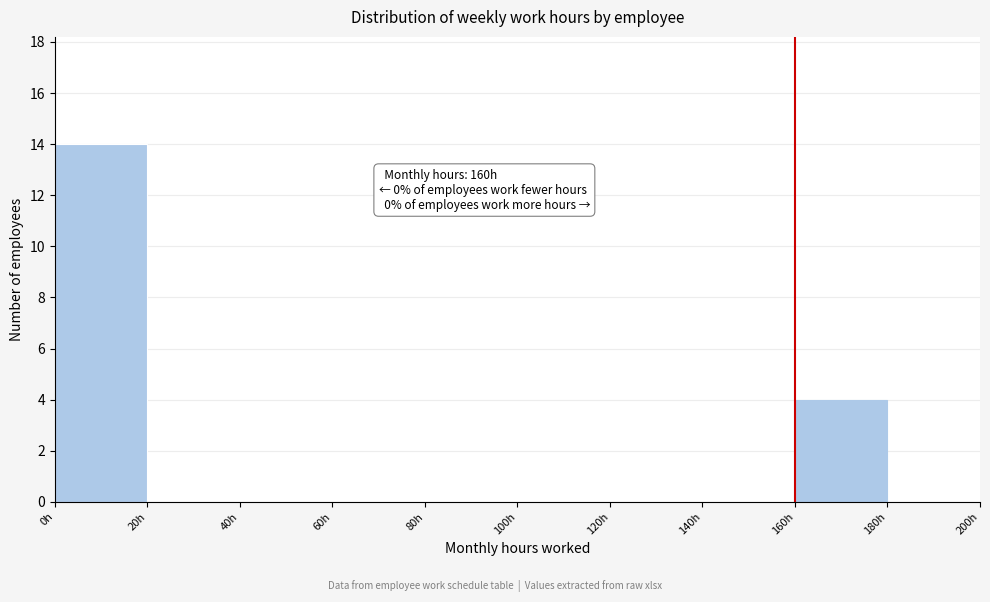

Over which range of the x-axis is the bar tallest?

0 to 20